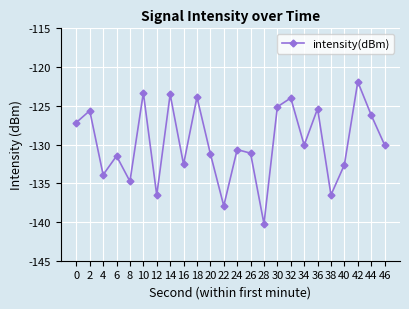

True or false: the data shows -131.5 at 6.

True